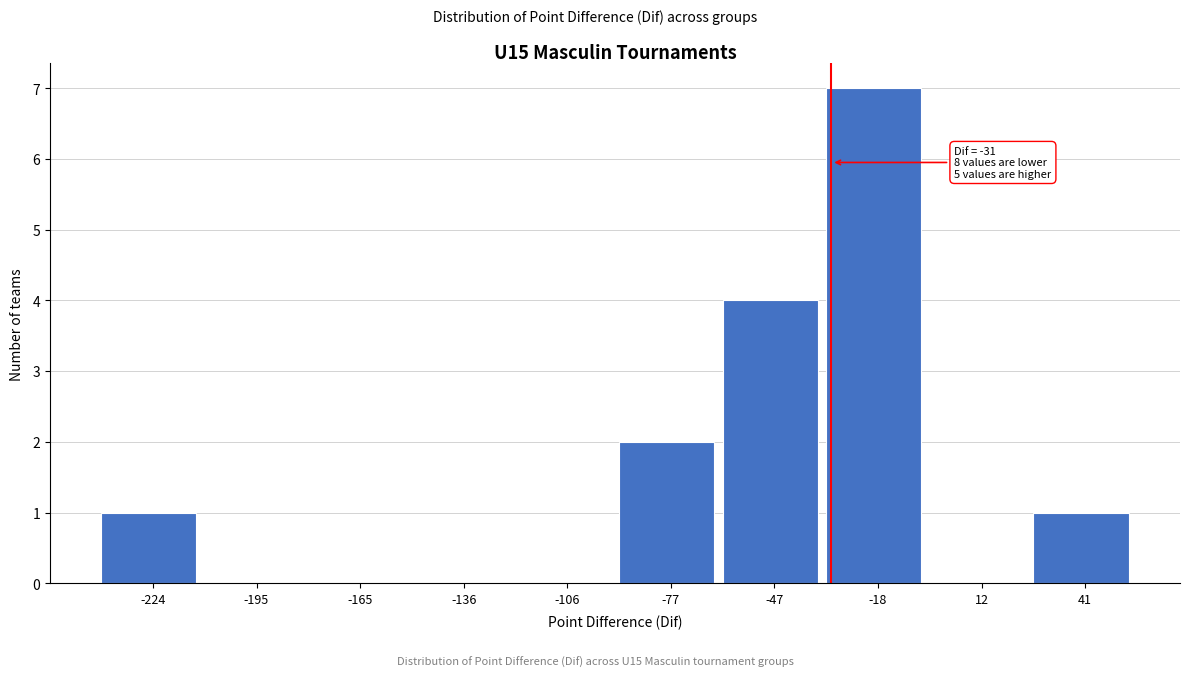

Over which range of the x-axis is the bar tallest?

-32.5 to -3.0